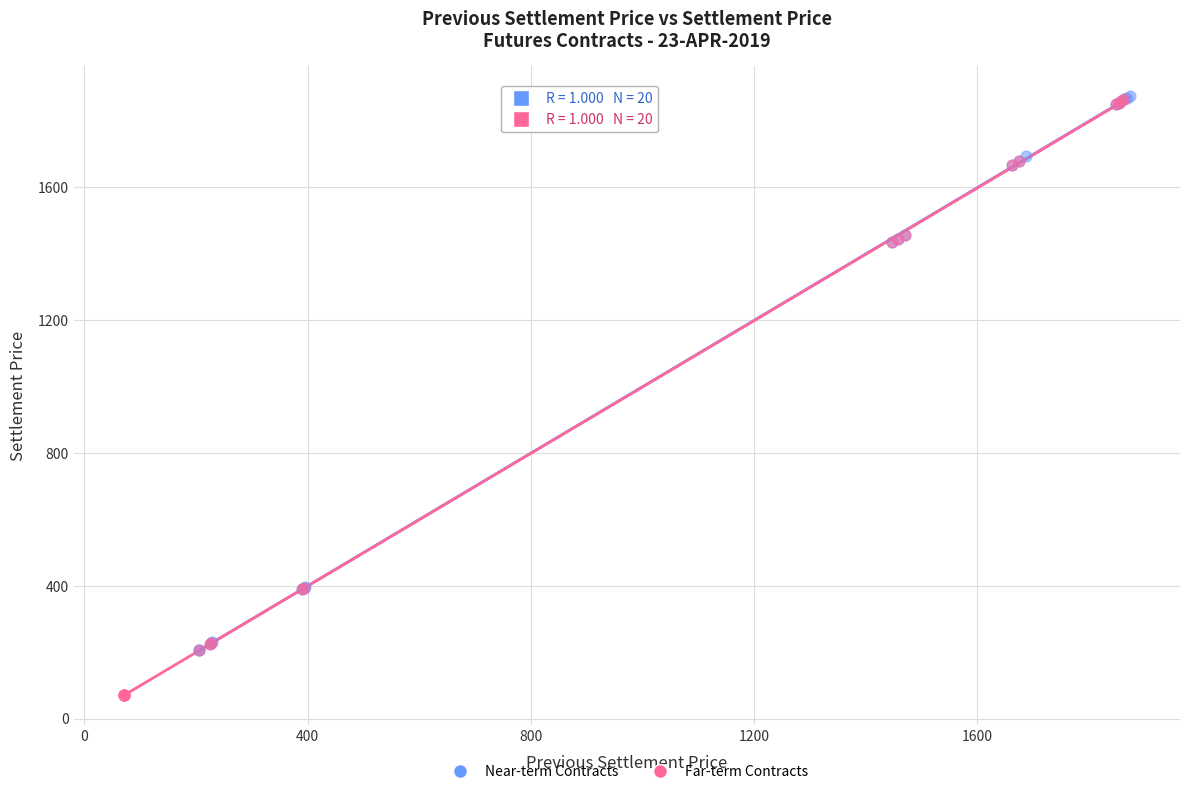

Which series has the widest spread of Y values?

Far-term Contracts